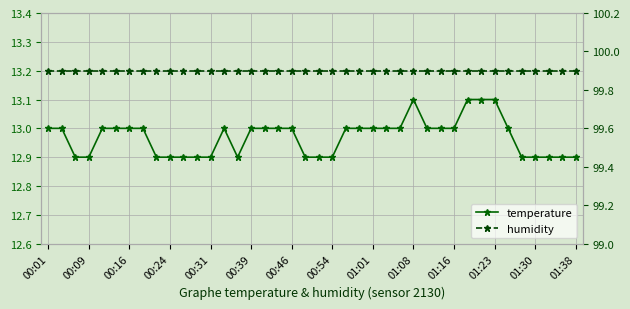

Reading right to left, extract all data points from this chart.

temperature: 12.9	12.9	12.9	12.9	12.9	13.0	13.1	13.1	13.1	13.0	13.0	13.0	13.1	13.0	13.0	13.0	13.0	13.0	12.9	12.9	12.9	13.0	13.0	13.0	13.0	12.9	13.0	12.9	12.9	12.9	12.9	12.9	13.0	13.0	13.0	13.0	12.9	12.9	13.0	13.0
humidity: 99.9	99.9	99.9	99.9	99.9	99.9	99.9	99.9	99.9	99.9	99.9	99.9	99.9	99.9	99.9	99.9	99.9	99.9	99.9	99.9	99.9	99.9	99.9	99.9	99.9	99.9	99.9	99.9	99.9	99.9	99.9	99.9	99.9	99.9	99.9	99.9	99.9	99.9	99.9	99.9